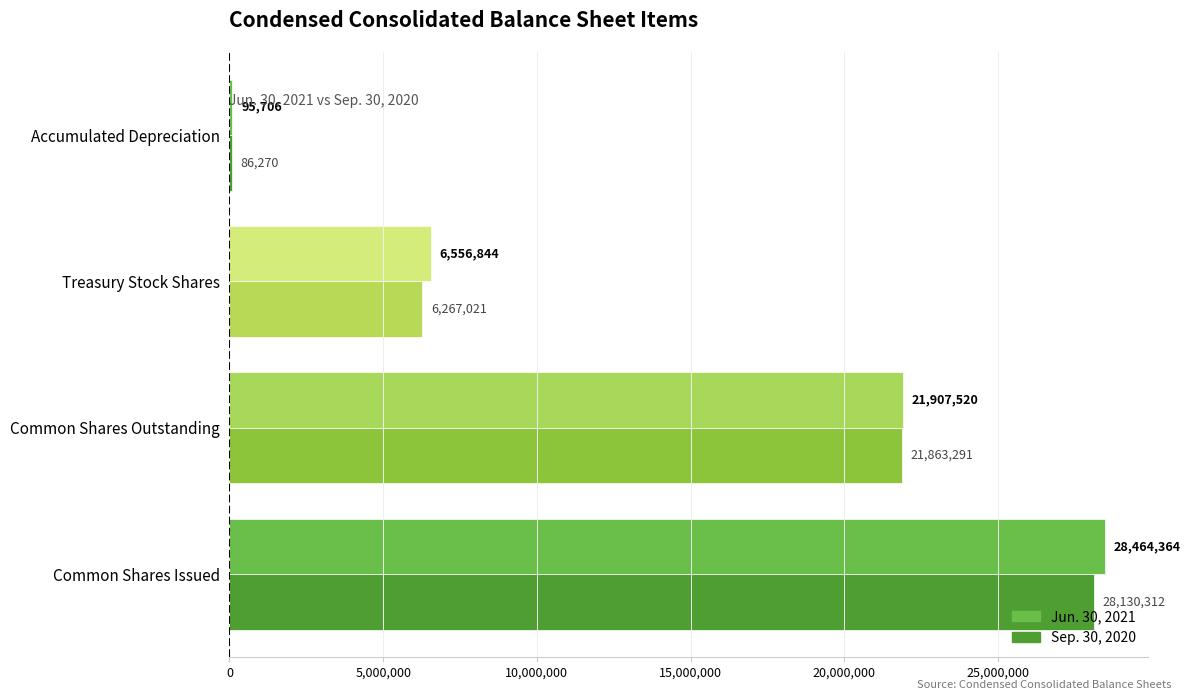

At which category is the sum across all series the highest?

Common Shares Issued